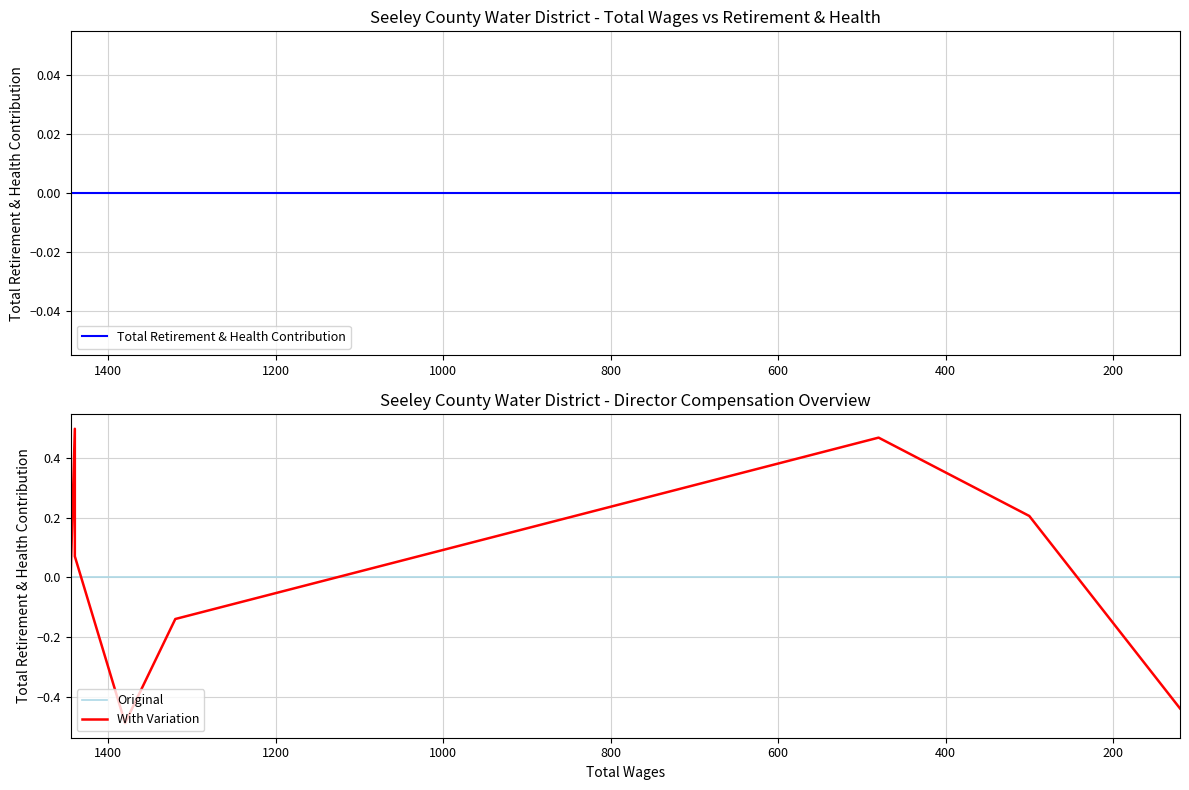

True or false: Total Retirement & Health Contribution and With Variation intersect in this chart.

True